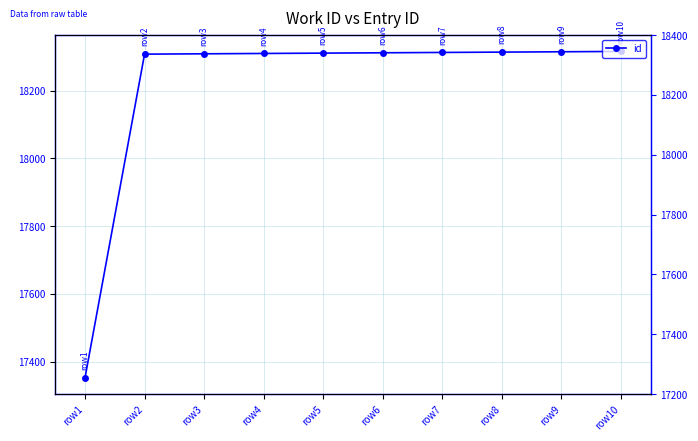

True or false: the data has more than 2 interior local peaks.

False